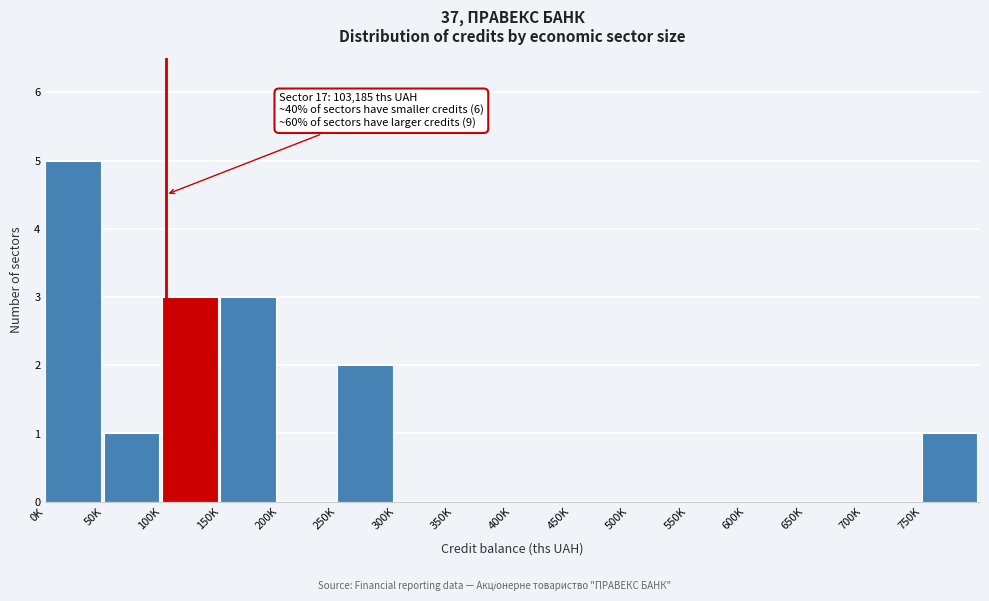

Reading left to right, what are all the values shown in this chart?

0K=5	50K=1	100K=3	150K=3	200K=0	250K=2	300K=0	350K=0	400K=0	450K=0	500K=0	550K=0	600K=0	650K=0	700K=0	750K=1